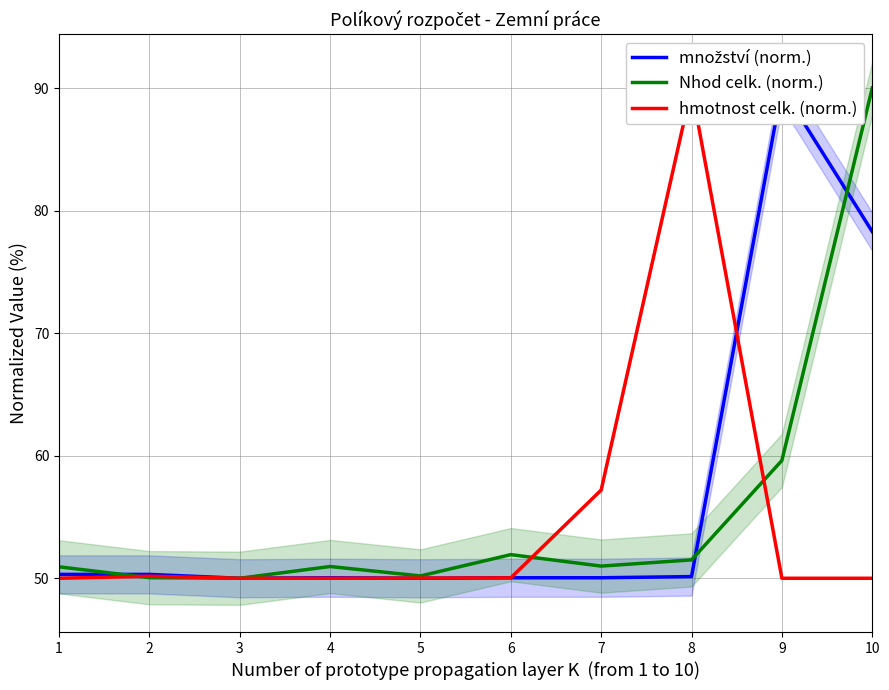

How many interior local peaks does the hmotnost celk. (norm.) series have?

2